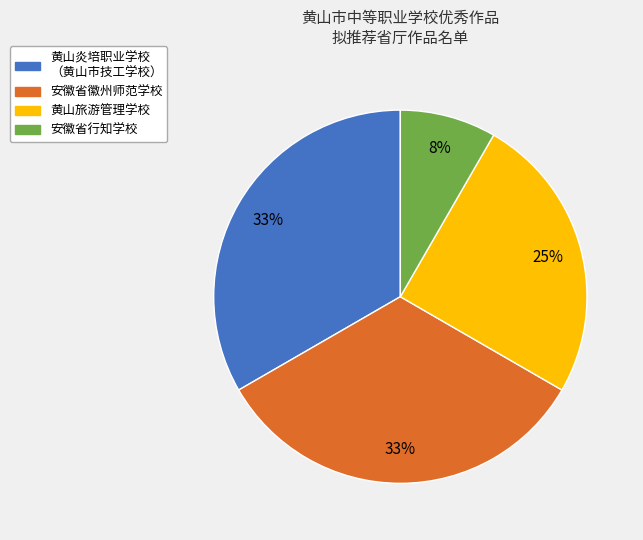

Is the sum of 安徽省行知学校 and 黄山旅游管理学校 greater than half?

No